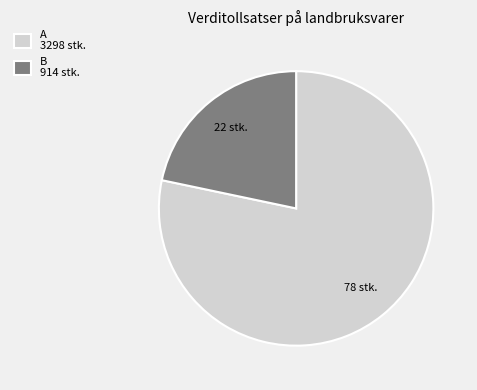

How many slices are in this pie chart?

2